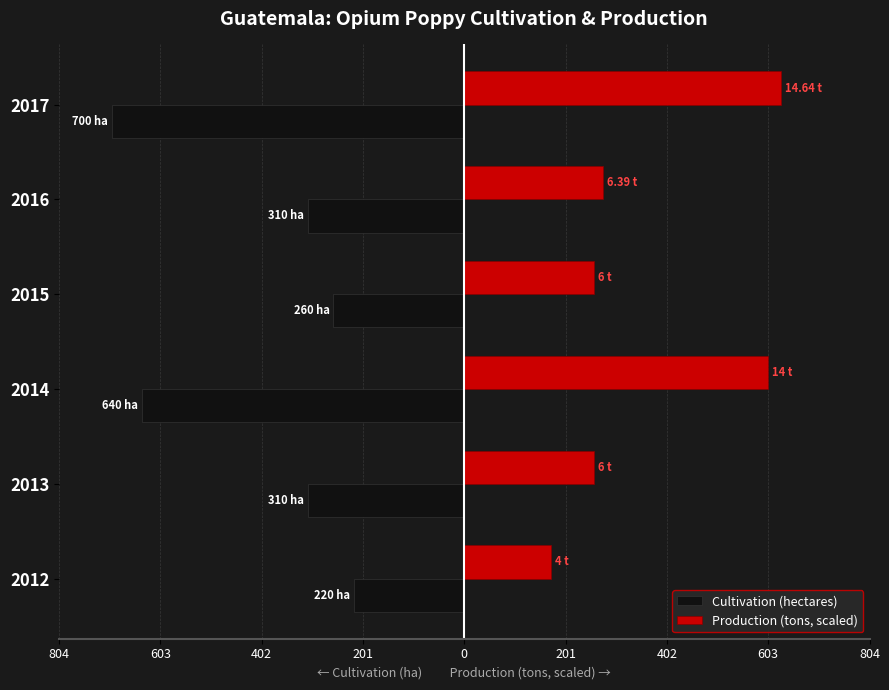

What are all the series names shown in the legend?

Cultivation (hectares), Production (tons, scaled)